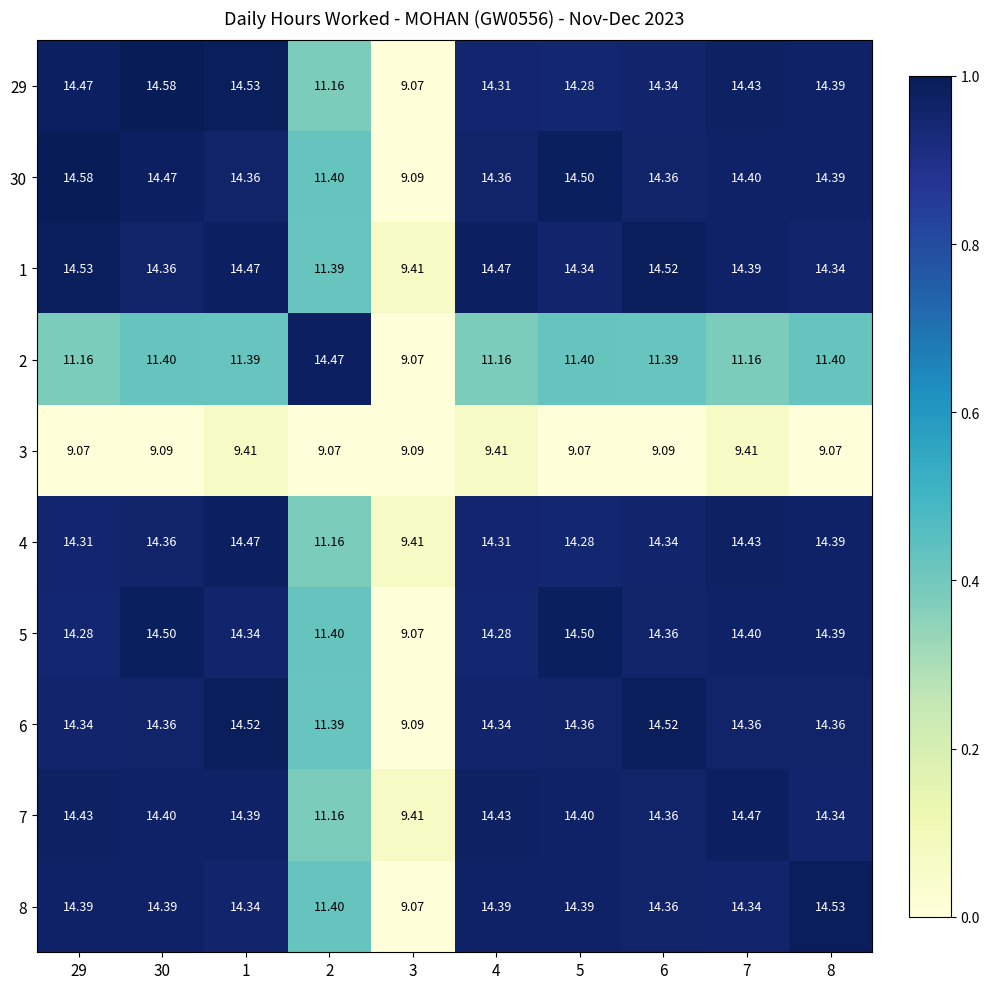

Is the value of 6 at 6 greater than the value of 30 at 30?

Yes